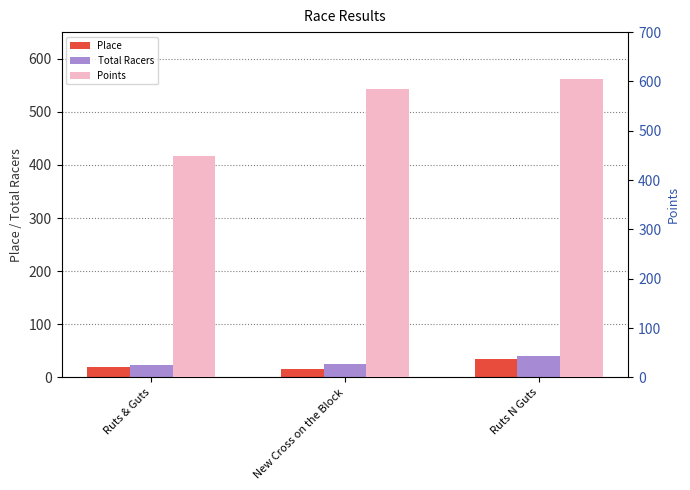

Which category has the lowest value in the Points series?

Ruts & Guts